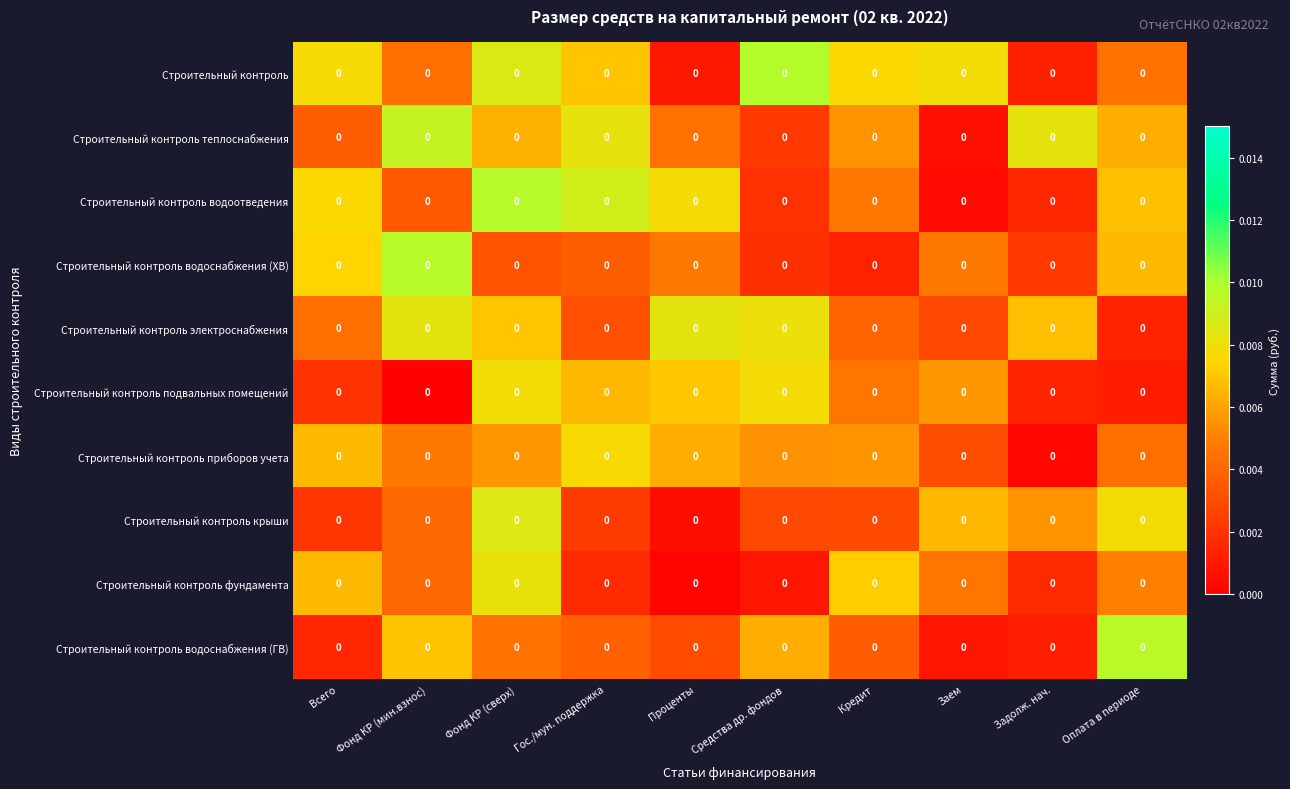

At Кредит, list the series in order from smallest to largest.

Строительный контроль водоснабжения (ХВ), Строительный контроль крыши, Строительный контроль водоснабжения (ГВ), Строительный контроль электроснабжения, Строительный контроль подвальных помещений, Строительный контроль водоотведения, Строительный контроль теплоснабжения, Строительный контроль приборов учета, Строительный контроль фундамента, Строительный контроль